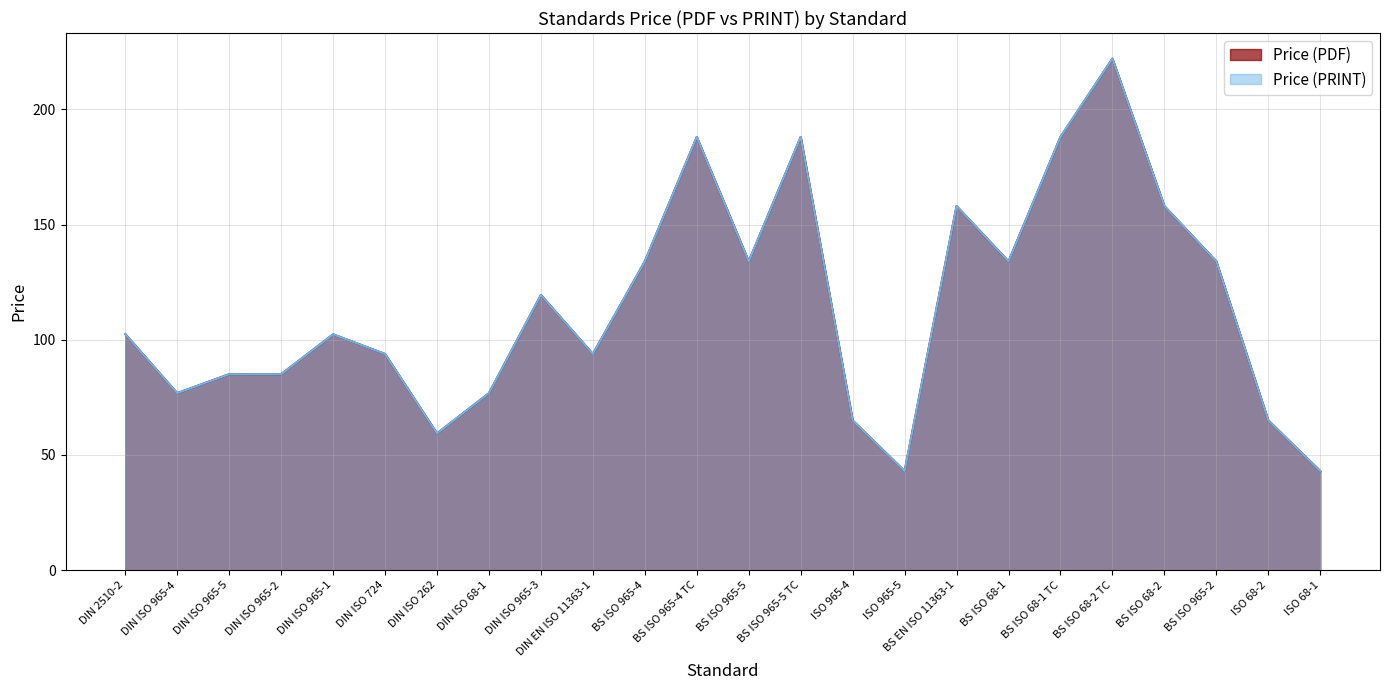

What is the greatest value displayed?

222.0